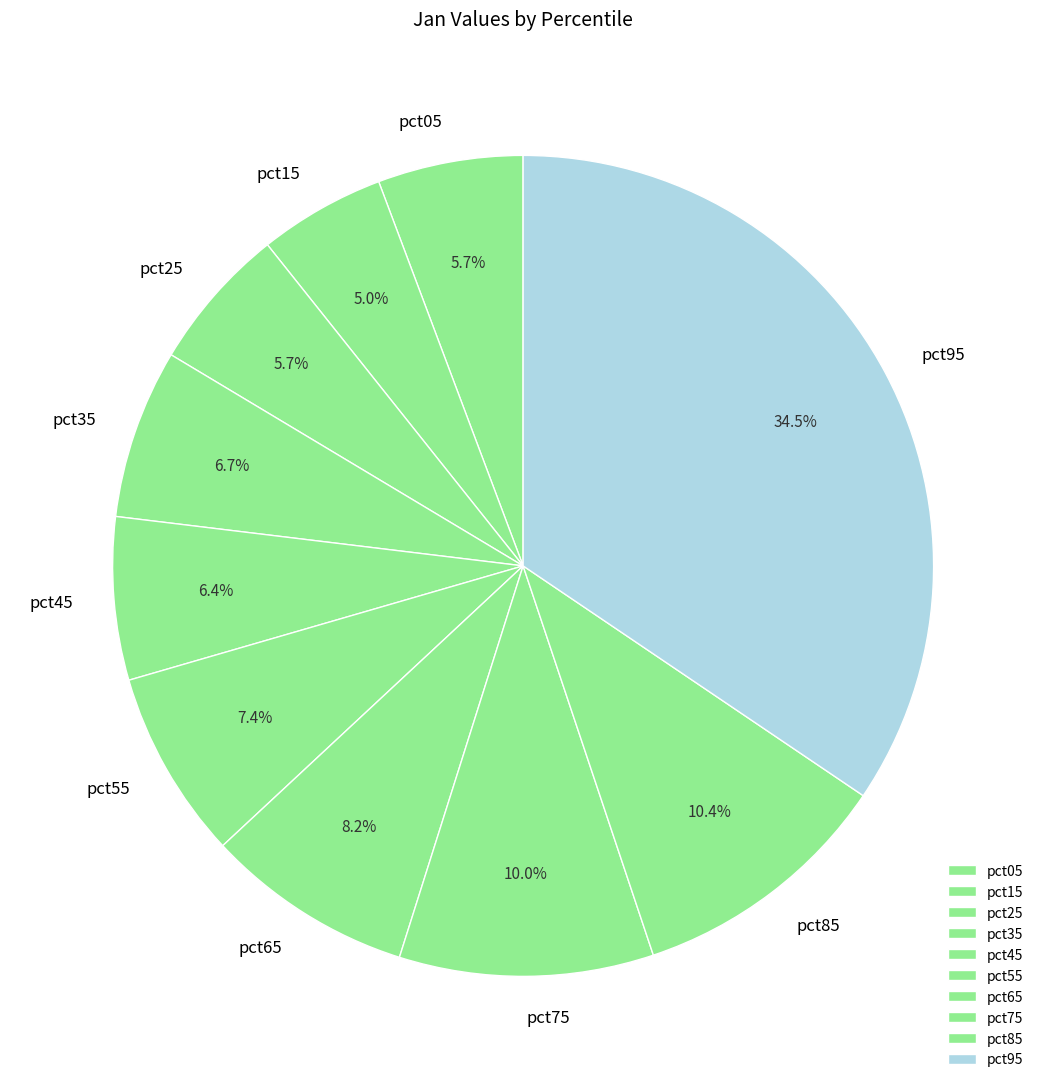

To the nearest percent, what is the combined percentage of pct95 and pct35?

41%